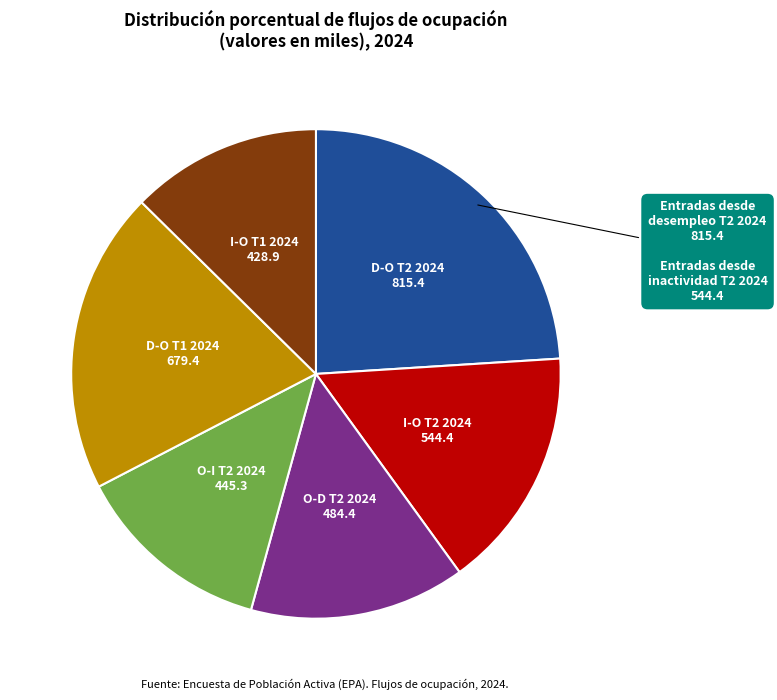

Which slice is the largest?

D-O T2 2024